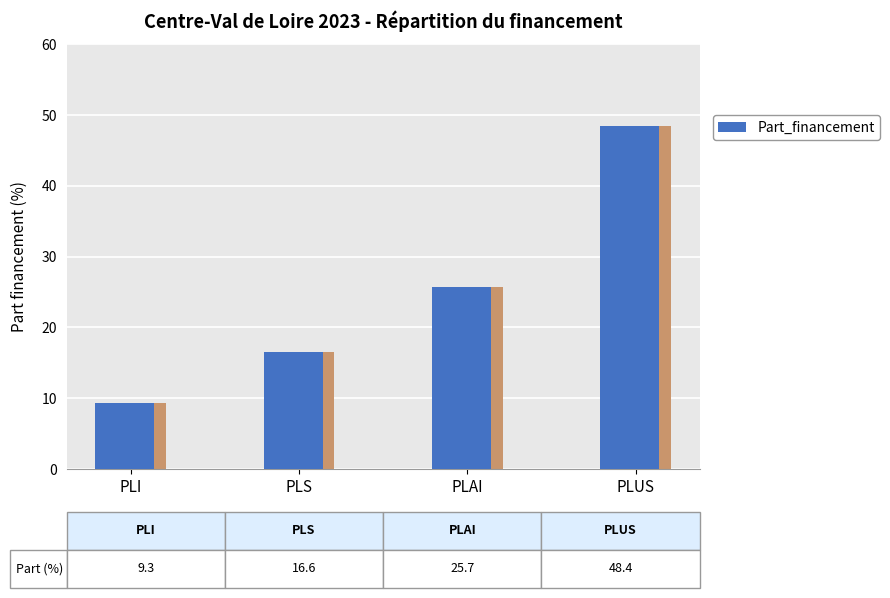

Approximately how many times larger is the value at PLAI compared to PLS?

1.5